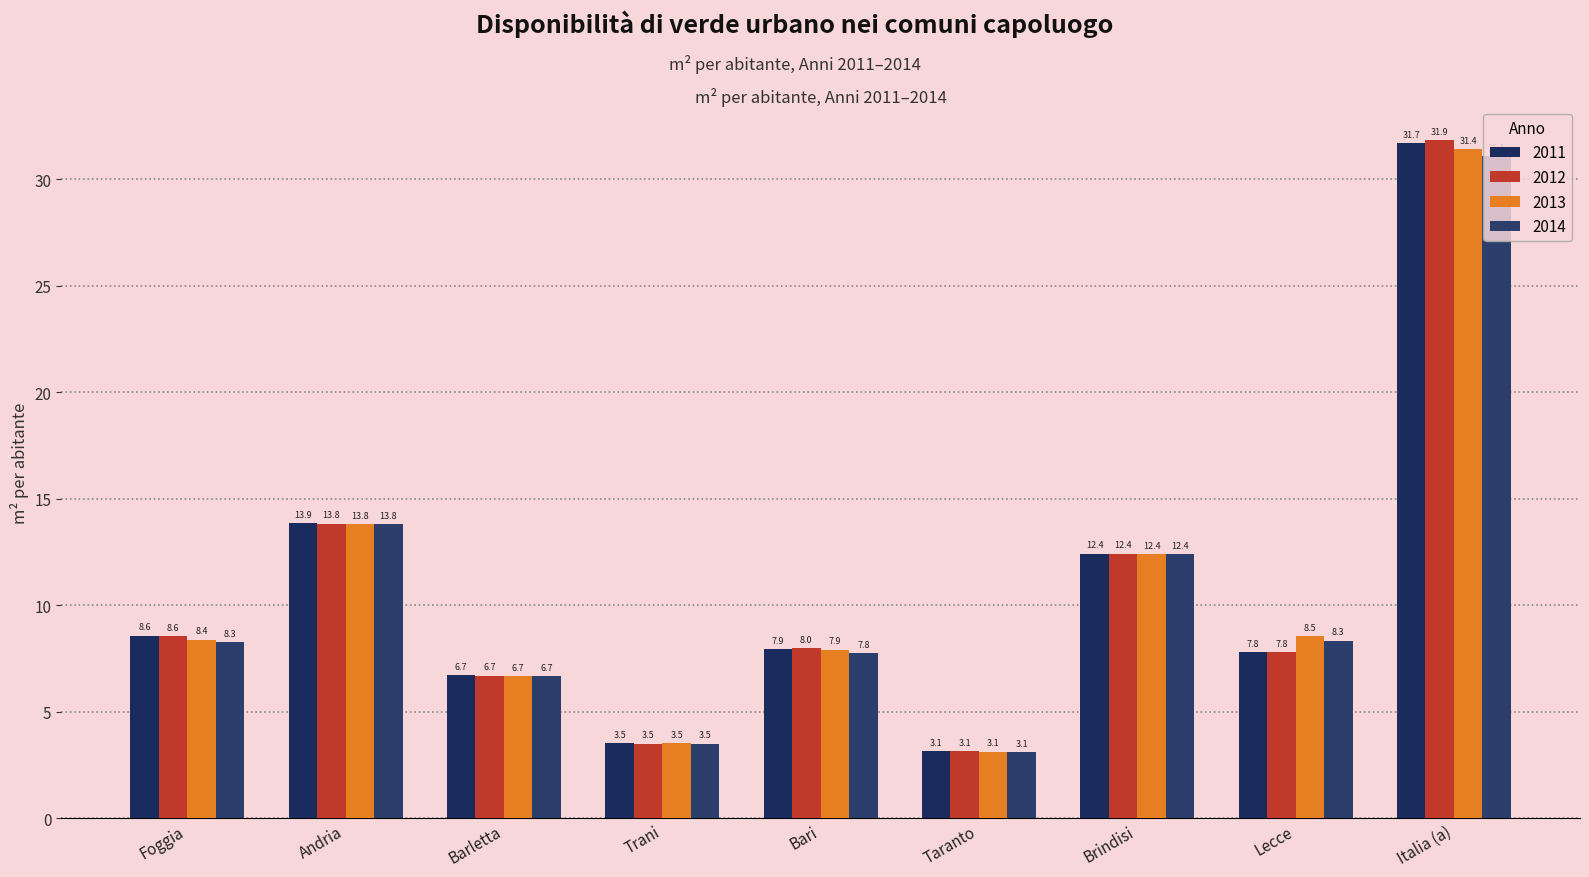

Reading left to right, extract all data points from this chart.

2011: Foggia=8.6	Andria=13.9	Barletta=6.7	Trani=3.5	Bari=7.9	Taranto=3.1	Brindisi=12.4	Lecce=7.8	Italia (a)=31.7
2012: Foggia=8.6	Andria=13.8	Barletta=6.7	Trani=3.5	Bari=8.0	Taranto=3.1	Brindisi=12.4	Lecce=7.8	Italia (a)=31.9
2013: Foggia=8.4	Andria=13.8	Barletta=6.7	Trani=3.5	Bari=7.9	Taranto=3.1	Brindisi=12.4	Lecce=8.5	Italia (a)=31.4
2014: Foggia=8.3	Andria=13.8	Barletta=6.7	Trani=3.5	Bari=7.8	Taranto=3.1	Brindisi=12.4	Lecce=8.3	Italia (a)=31.1